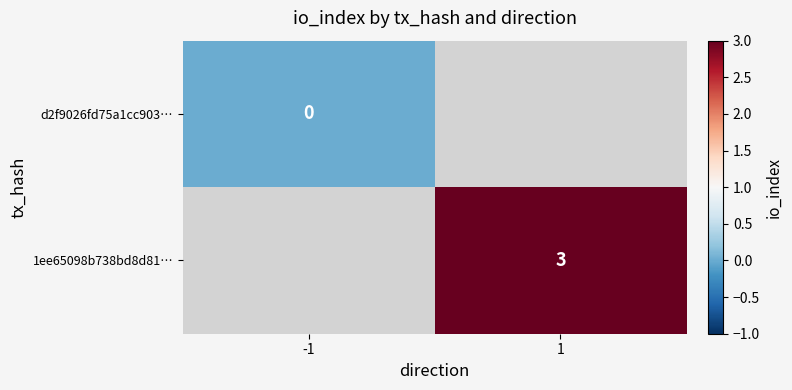

The value of 1ee65098b738bd8d81… at 1 is 3. True or false?

True